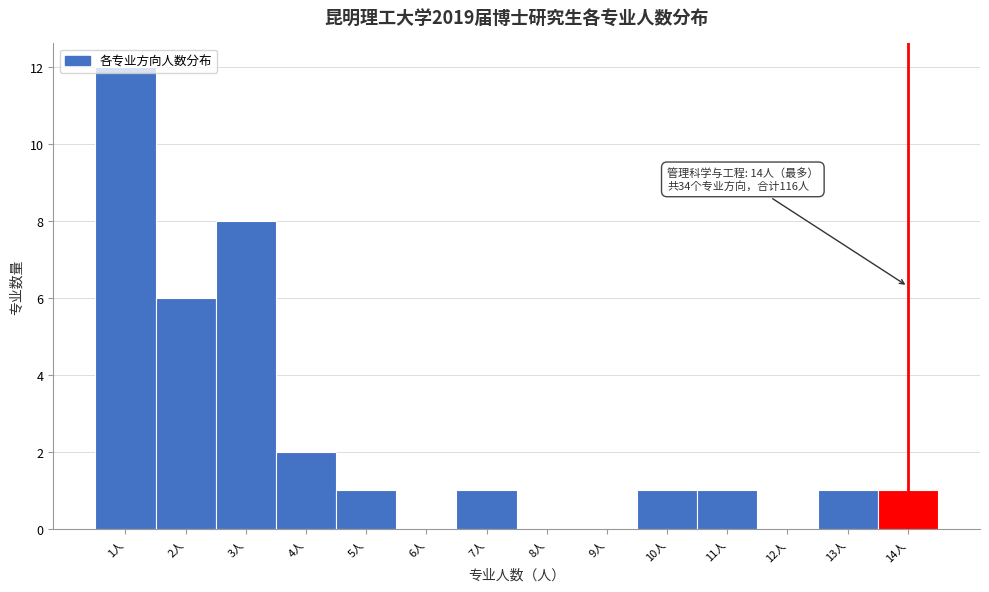

Which range on the x-axis has the tallest bar?

0.5 to 1.5